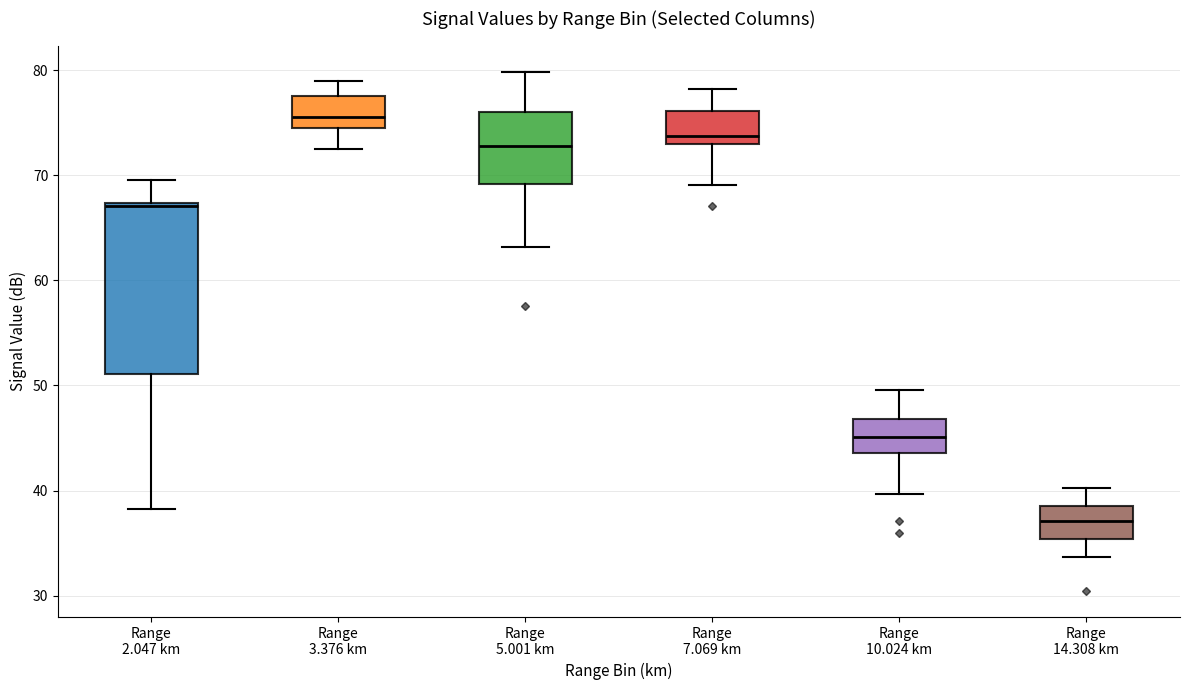

Where does the upper whisker of the box for Range 5.001 km end on the y-axis? The values are not printed on the chart, so give them approximately, as read against the axis.

80